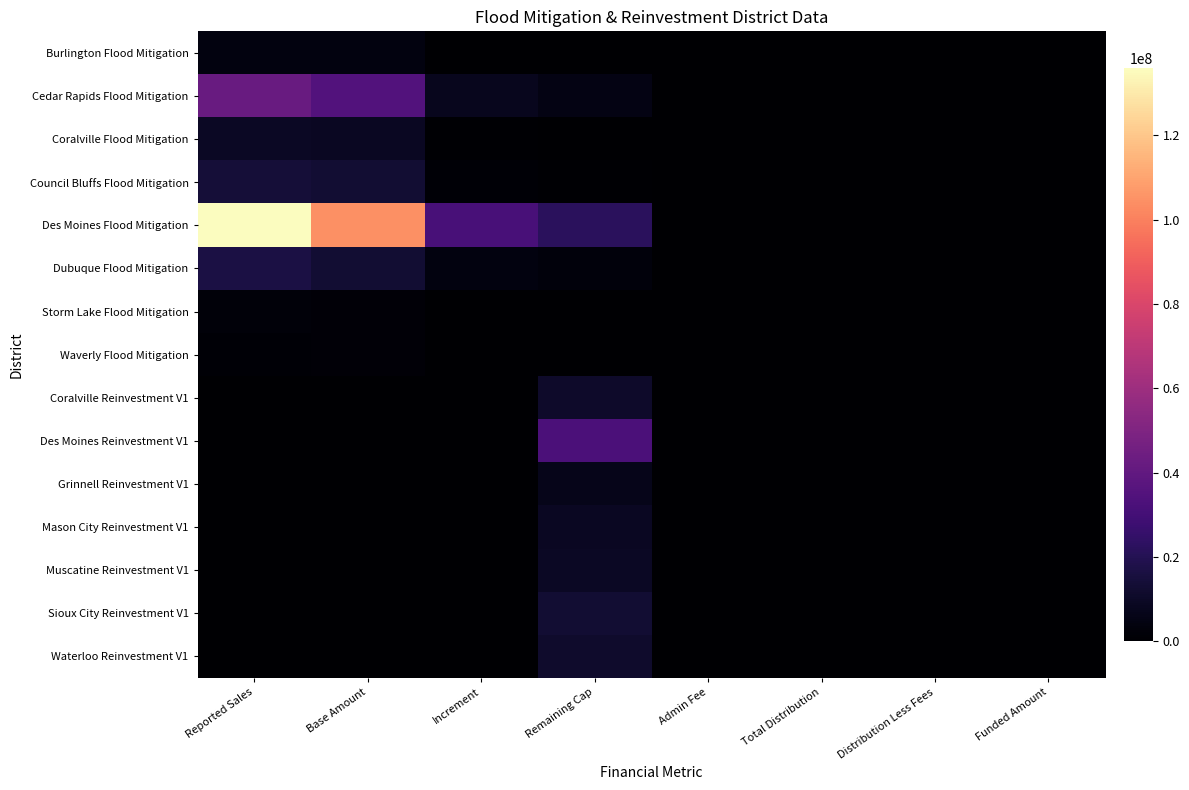

At Distribution Less Fees, list the series in order from smallest to largest.

Burlington Flood Mitigation, Cedar Rapids Flood Mitigation, Coralville Flood Mitigation, Council Bluffs Flood Mitigation, Des Moines Flood Mitigation, Dubuque Flood Mitigation, Storm Lake Flood Mitigation, Waverly Flood Mitigation, Grinnell Reinvestment V1, Mason City Reinvestment V1, Waterloo Reinvestment V1, Muscatine Reinvestment V1, Sioux City Reinvestment V1, Coralville Reinvestment V1, Des Moines Reinvestment V1